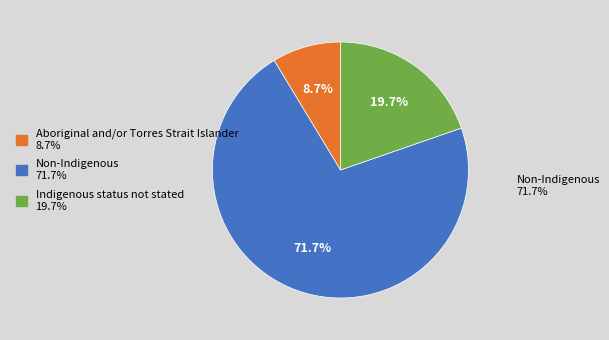

Count the number of slices in the pie.

3